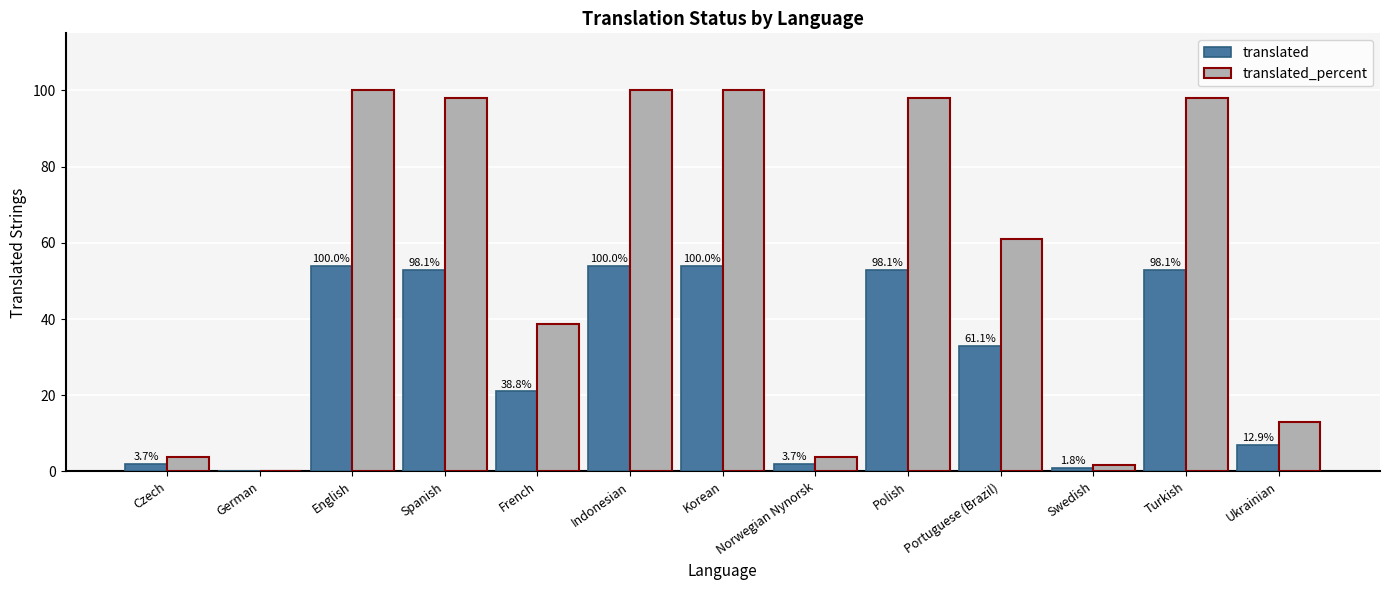

What are all the series names shown in the legend?

translated, translated_percent